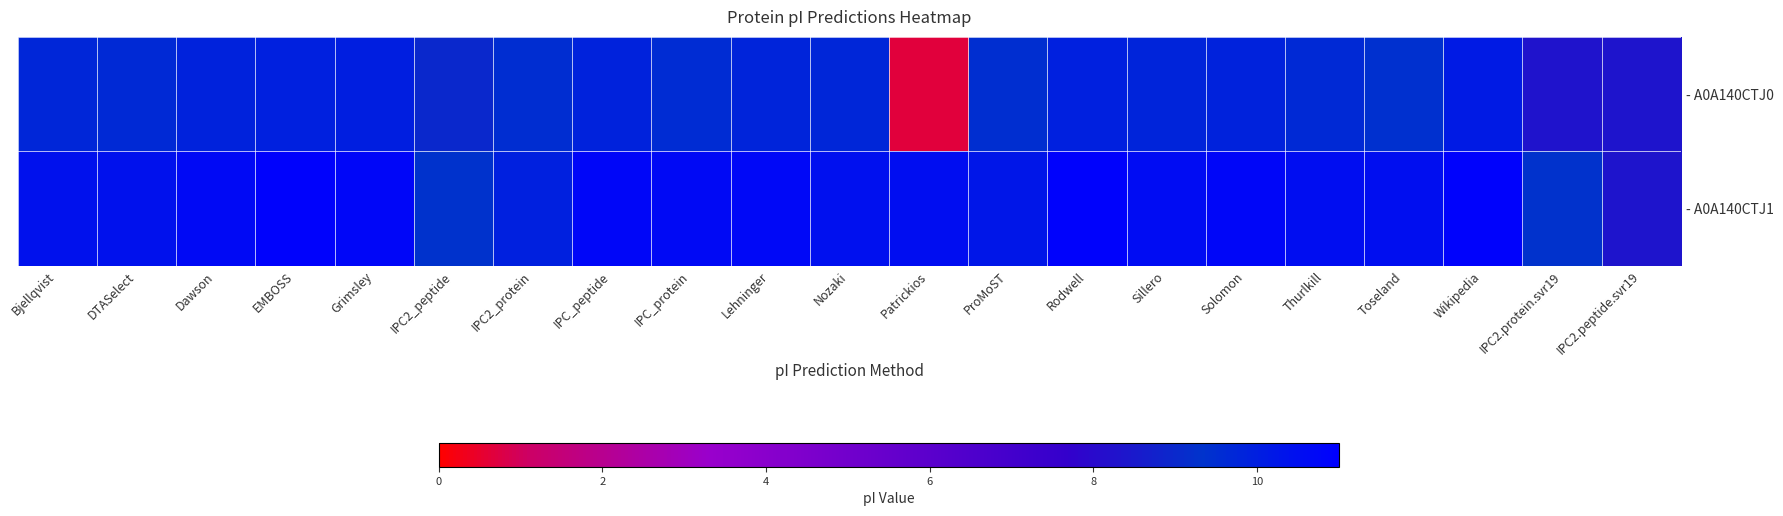

What is the spread (max minus min) of values at Grimsley?

0.8